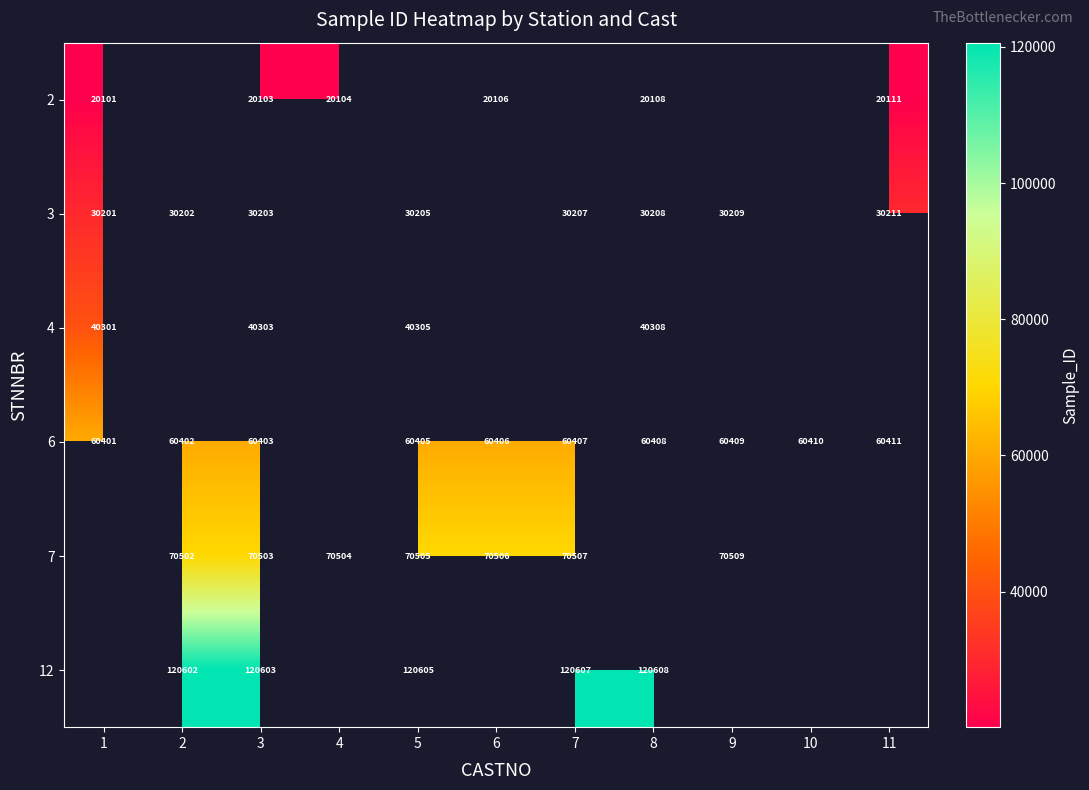

At which category is the sum across all series the highest?

3